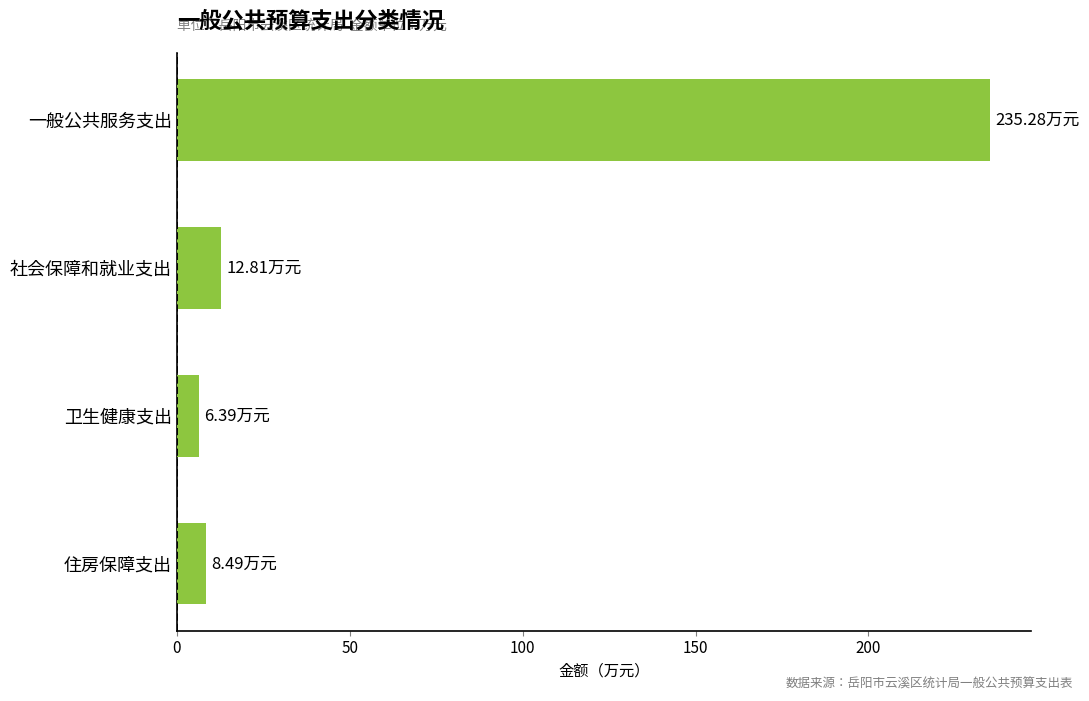

What is the label of the 2nd bar from the bottom?

卫生健康支出